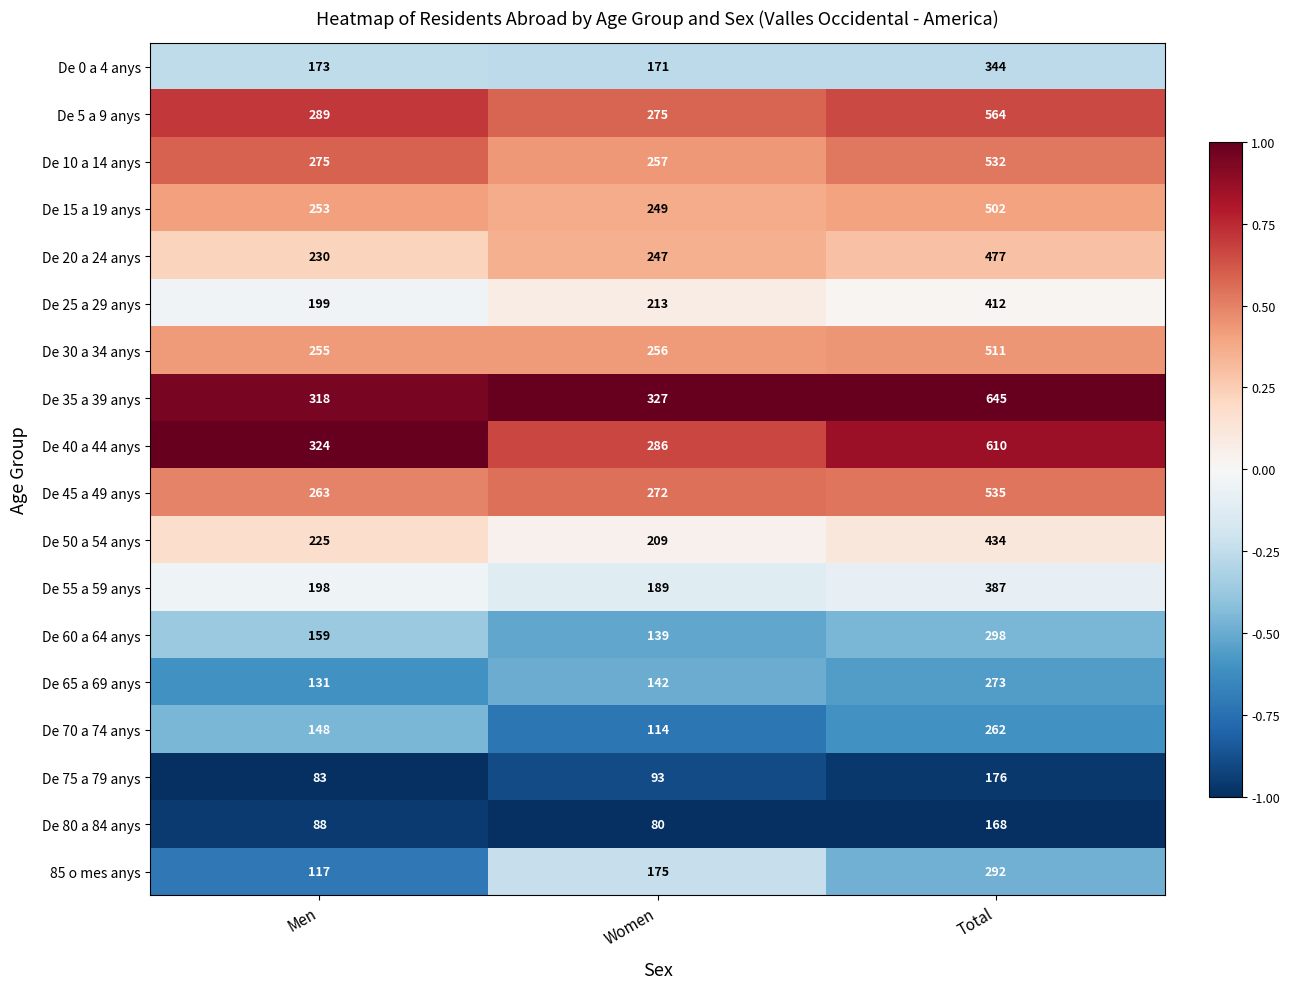

What is the total value across all series at Total?

7422